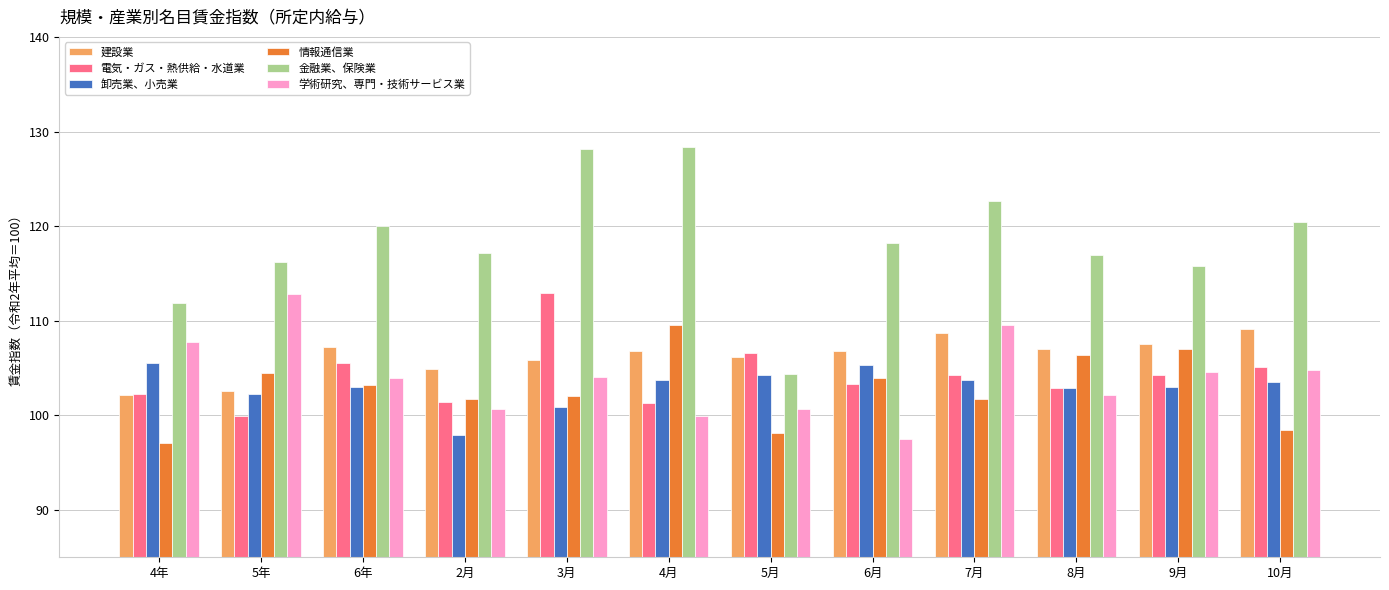

Are the bars horizontal?

No